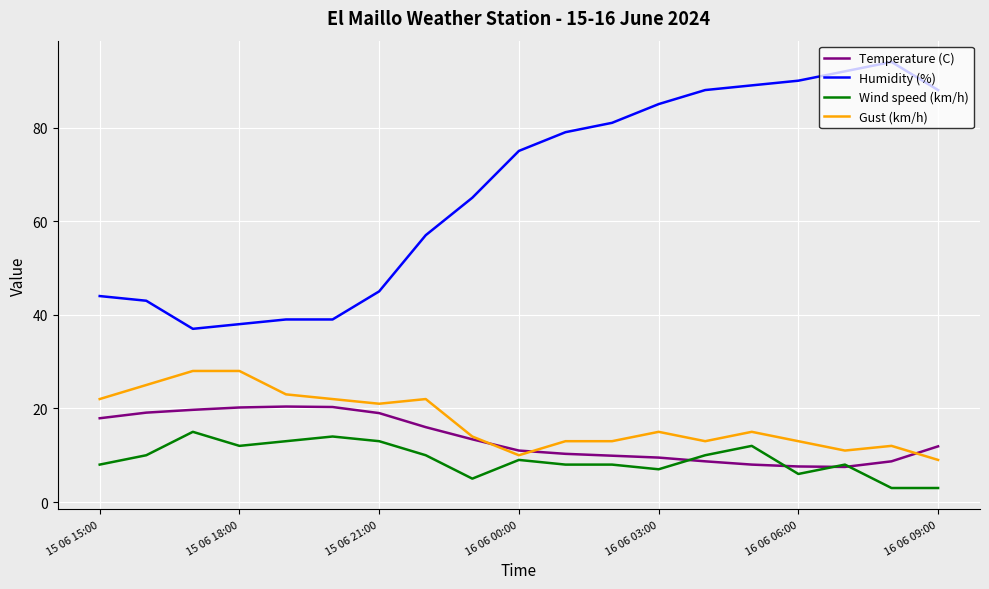

True or false: Gust (km/h) and Humidity (%) cross at least once.

False